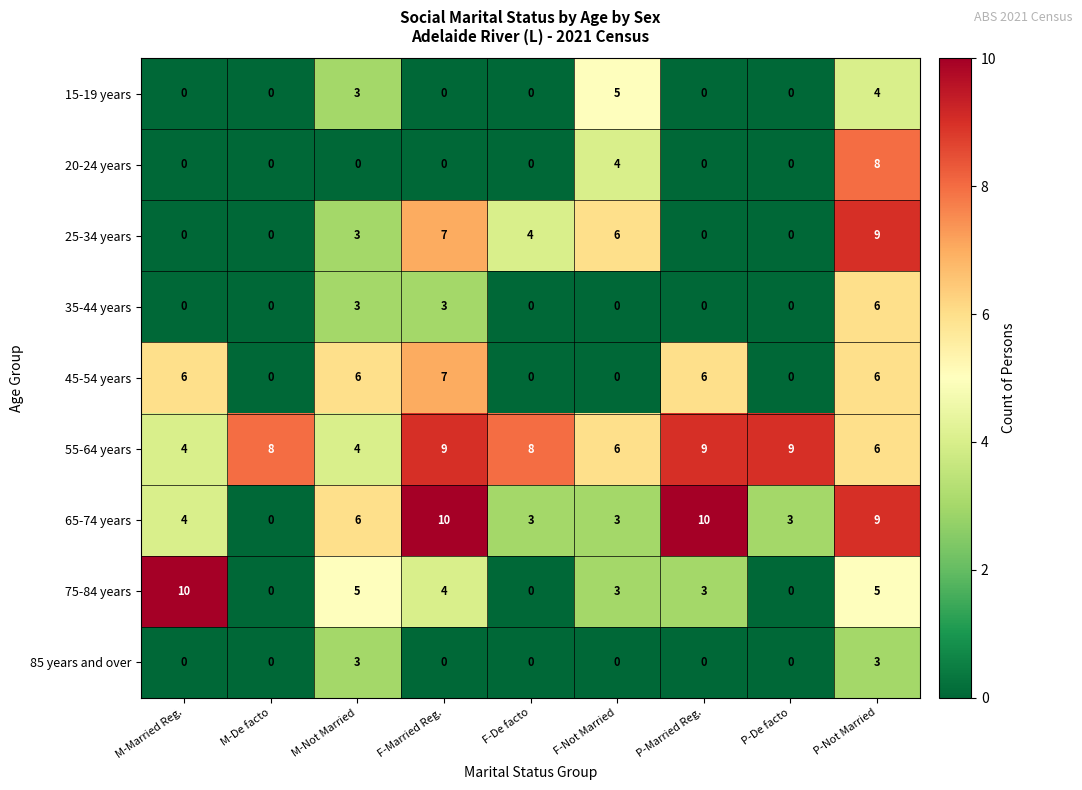

What is the spread (max minus min) of values at P-De facto?

9